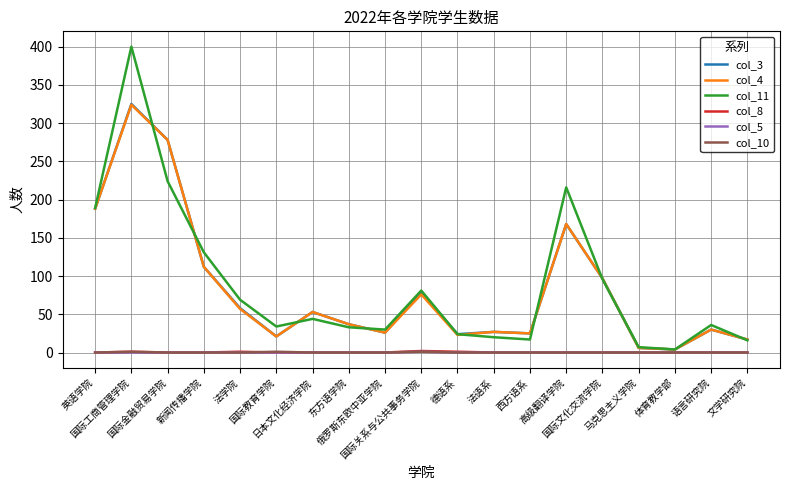

List the series in order of their peak value, lowest first.

col_5, col_10, col_8, col_4, col_3, col_11